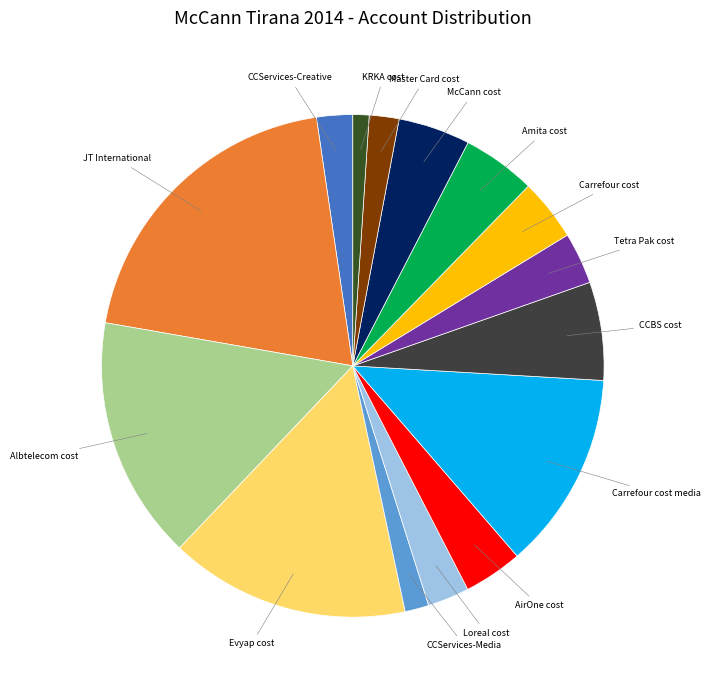

Count the number of slices in the pie.

15